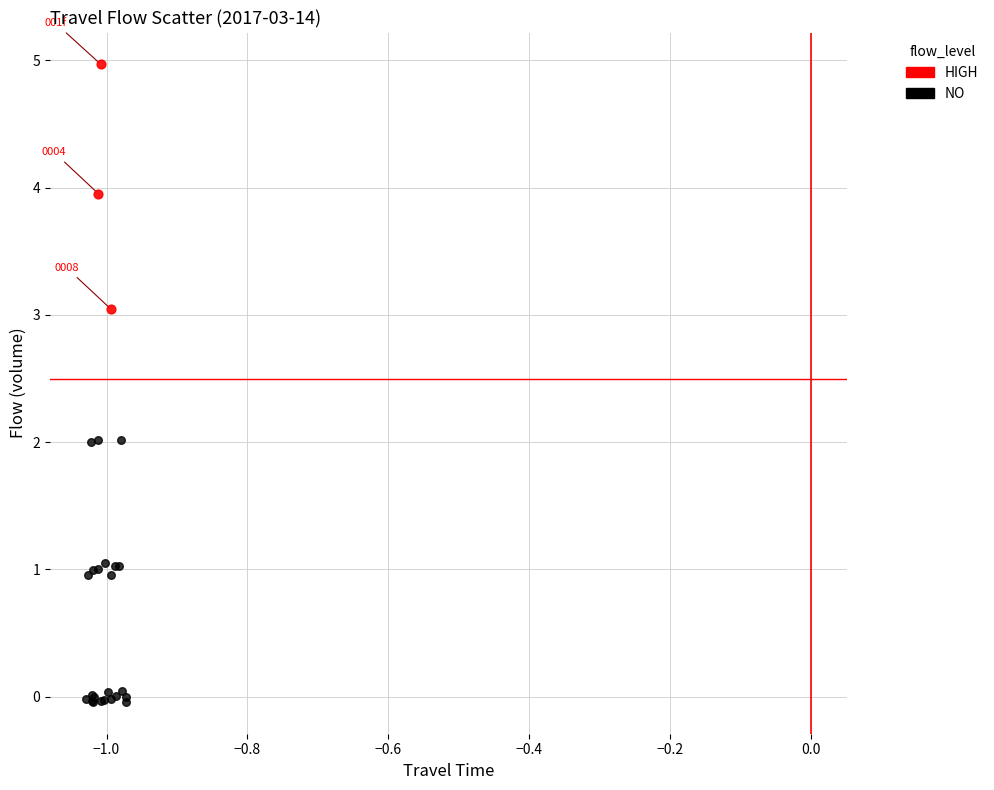

Which series contains the lowest Y value?

NO